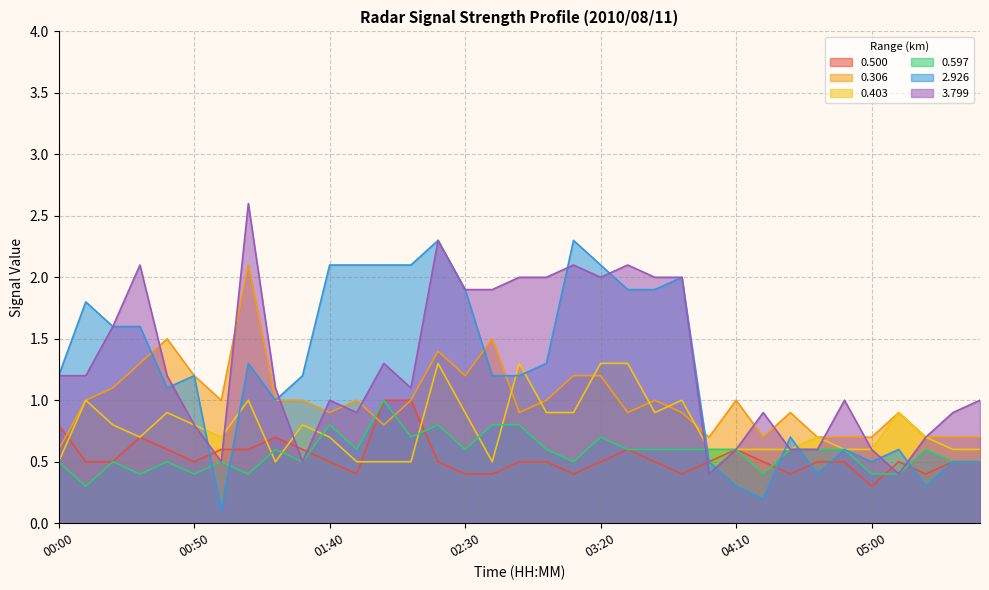

Does the chart have visible grid lines?

Yes